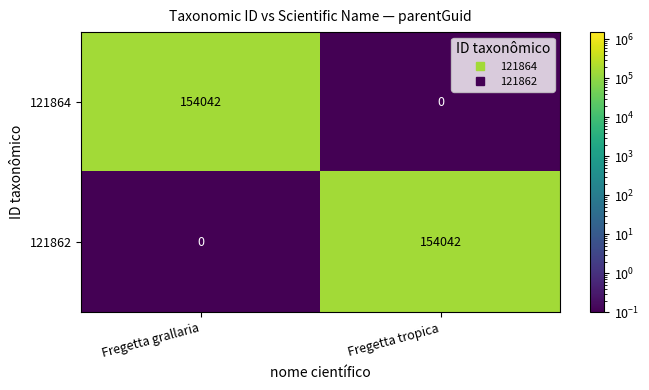

What is the spread (max minus min) of values at Fregetta tropica?

154042